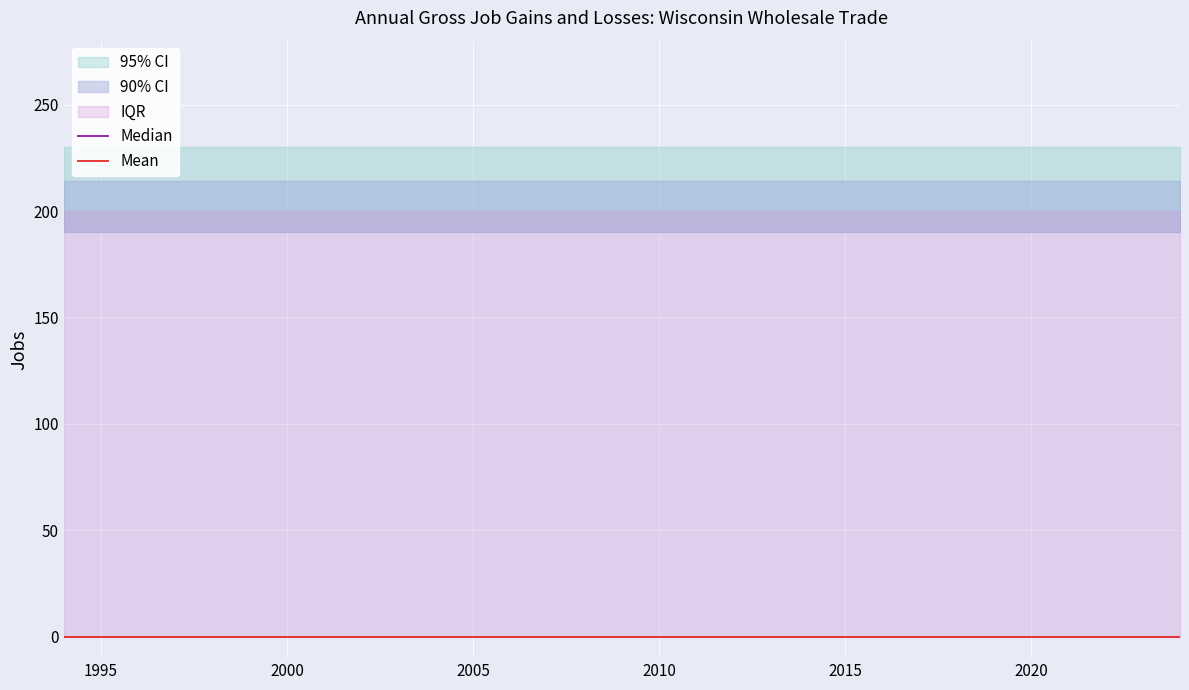

Which category has the lowest value in the Gross job gains (Total) series?

1994